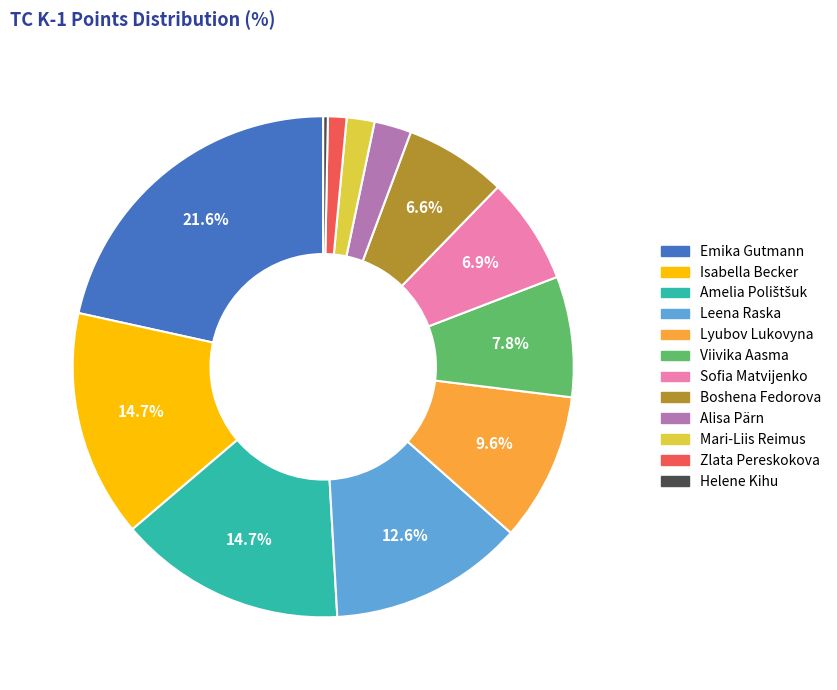

Is the sum of Emika Gutmann and Leena Raska greater than half?

No